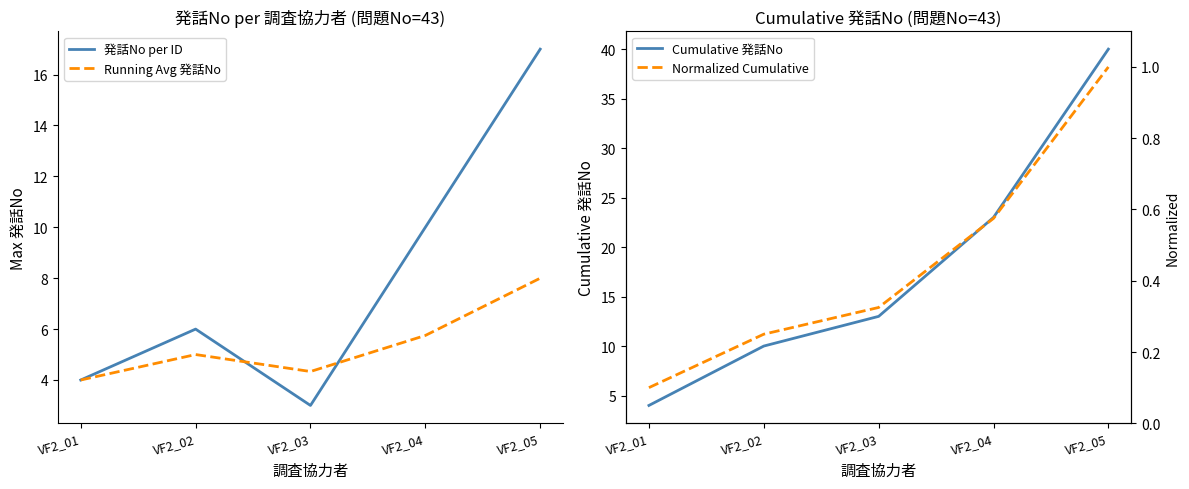

At VF2_05, list the series in order from smallest to largest.

Normalized Cumulative, Running Avg 発話No, 発話No per ID, Cumulative 発話No